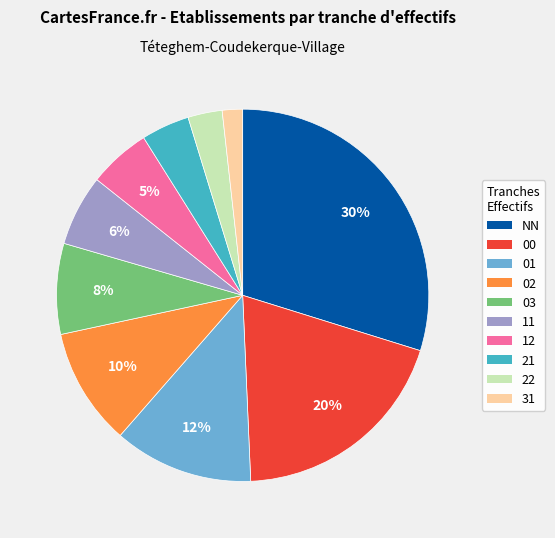

Is there any slice that represents more than half of the pie?

No